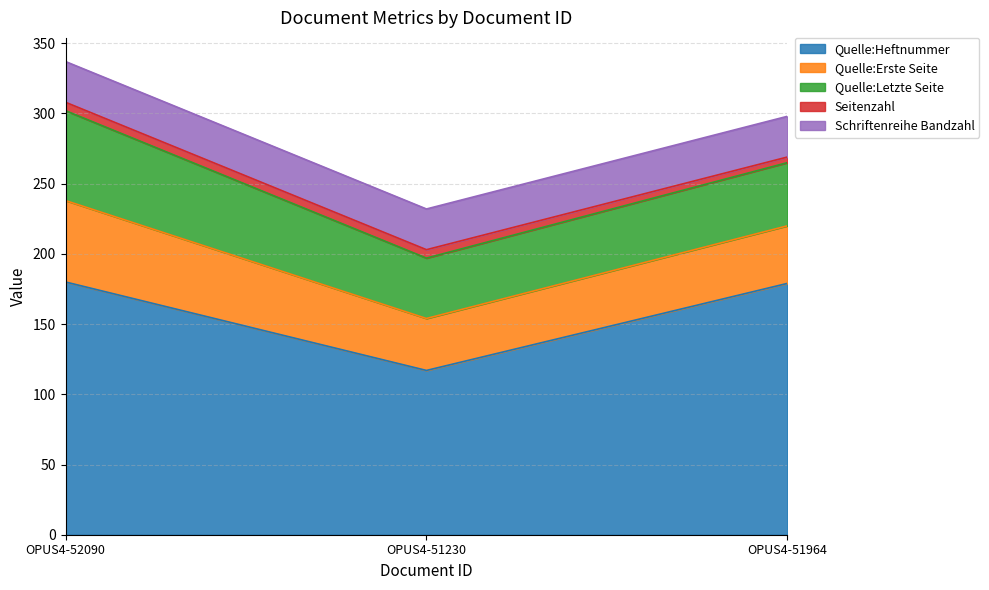

Is it true that Quelle:Heftnummer equals 237 at OPUS4-52090?

False